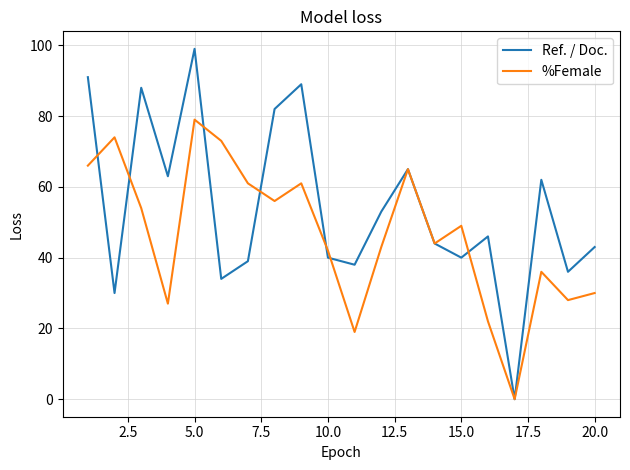

Which series has the largest total across all categories?

Ref. / Doc.